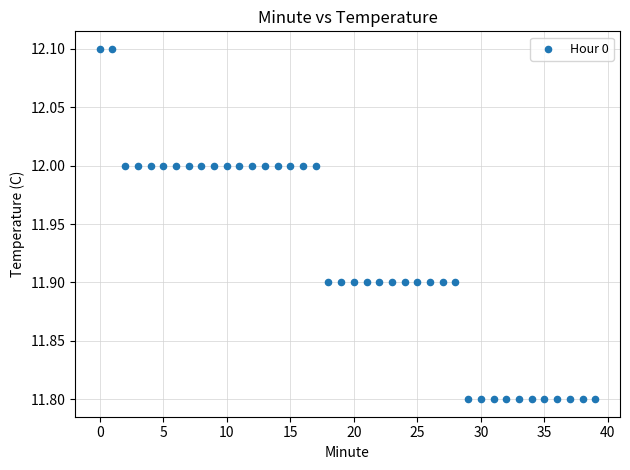

What is the range of Y values (max minus min)?

0.3